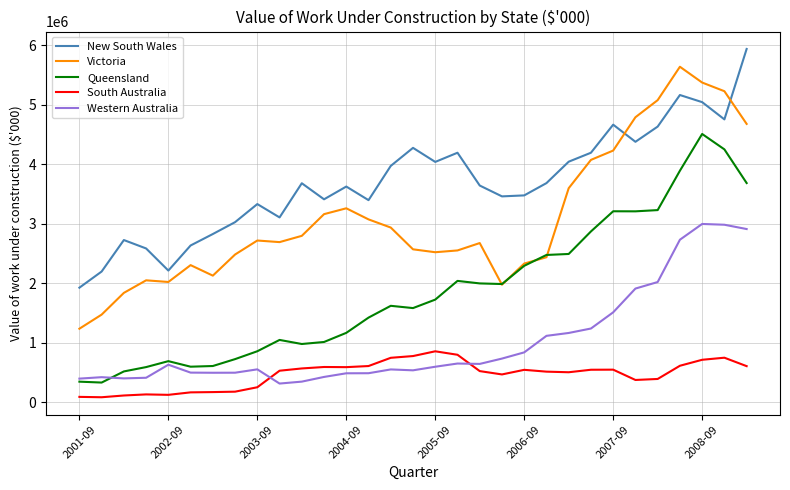

Rank the series by their average value, from lowest to highest.

South Australia, Western Australia, Queensland, Victoria, New South Wales